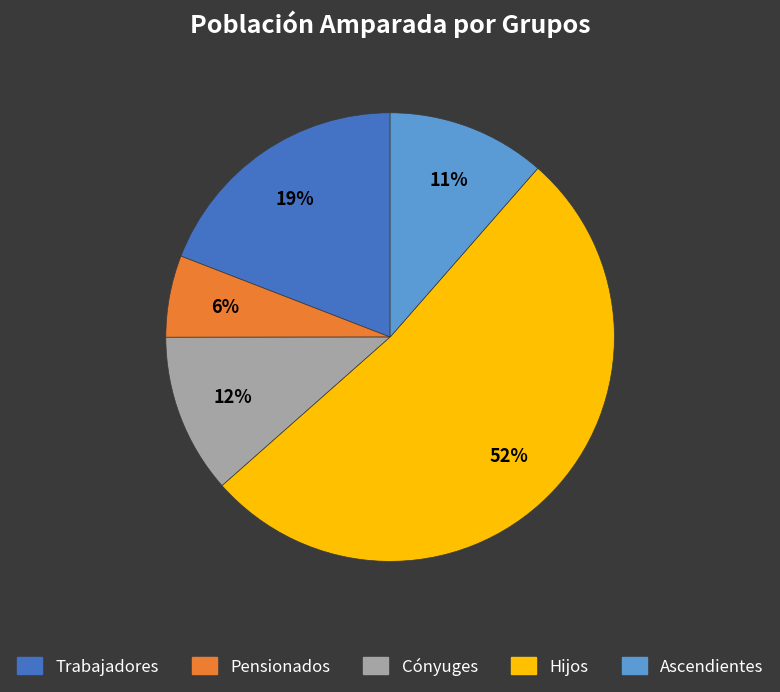

To the nearest percent, what is the difference between the largest and smallest slice percentages?

46%